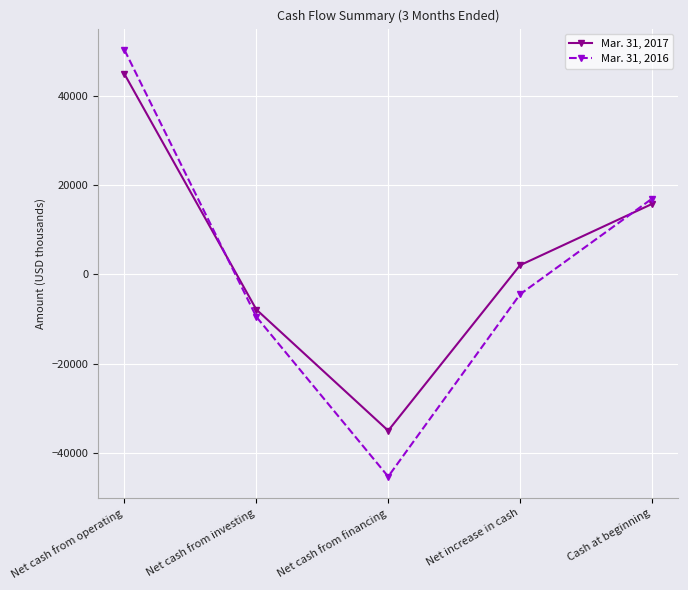

List the series in order of their overall mean, highest first.

Mar. 31, 2017, Mar. 31, 2016